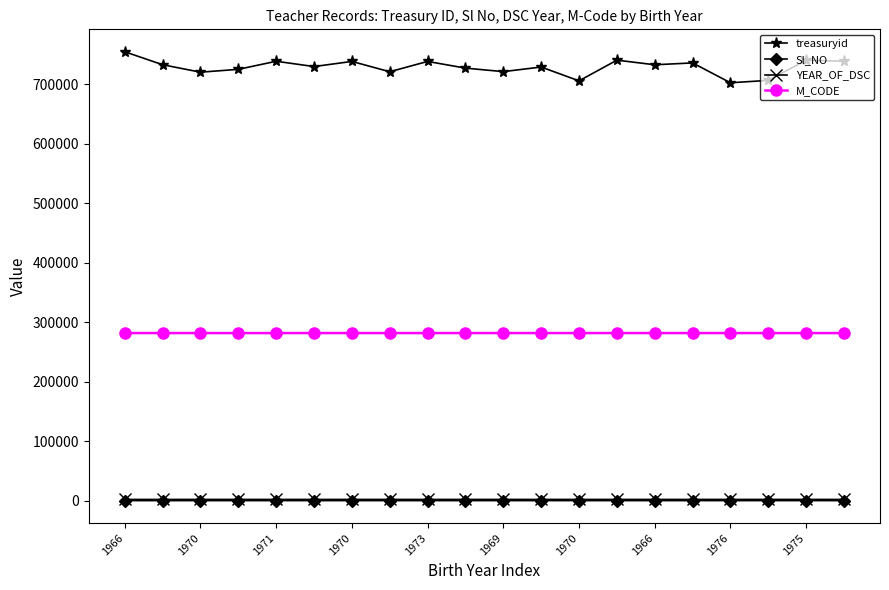

True or false: treasuryid and Sl_NO cross at least once.

False